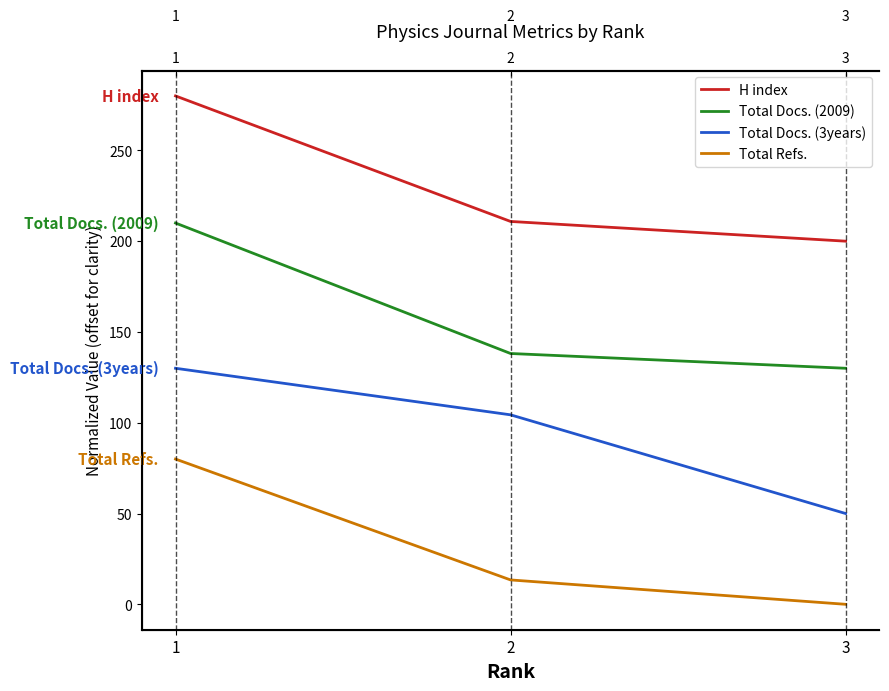

Is this an area chart (filled region under the line)?

No